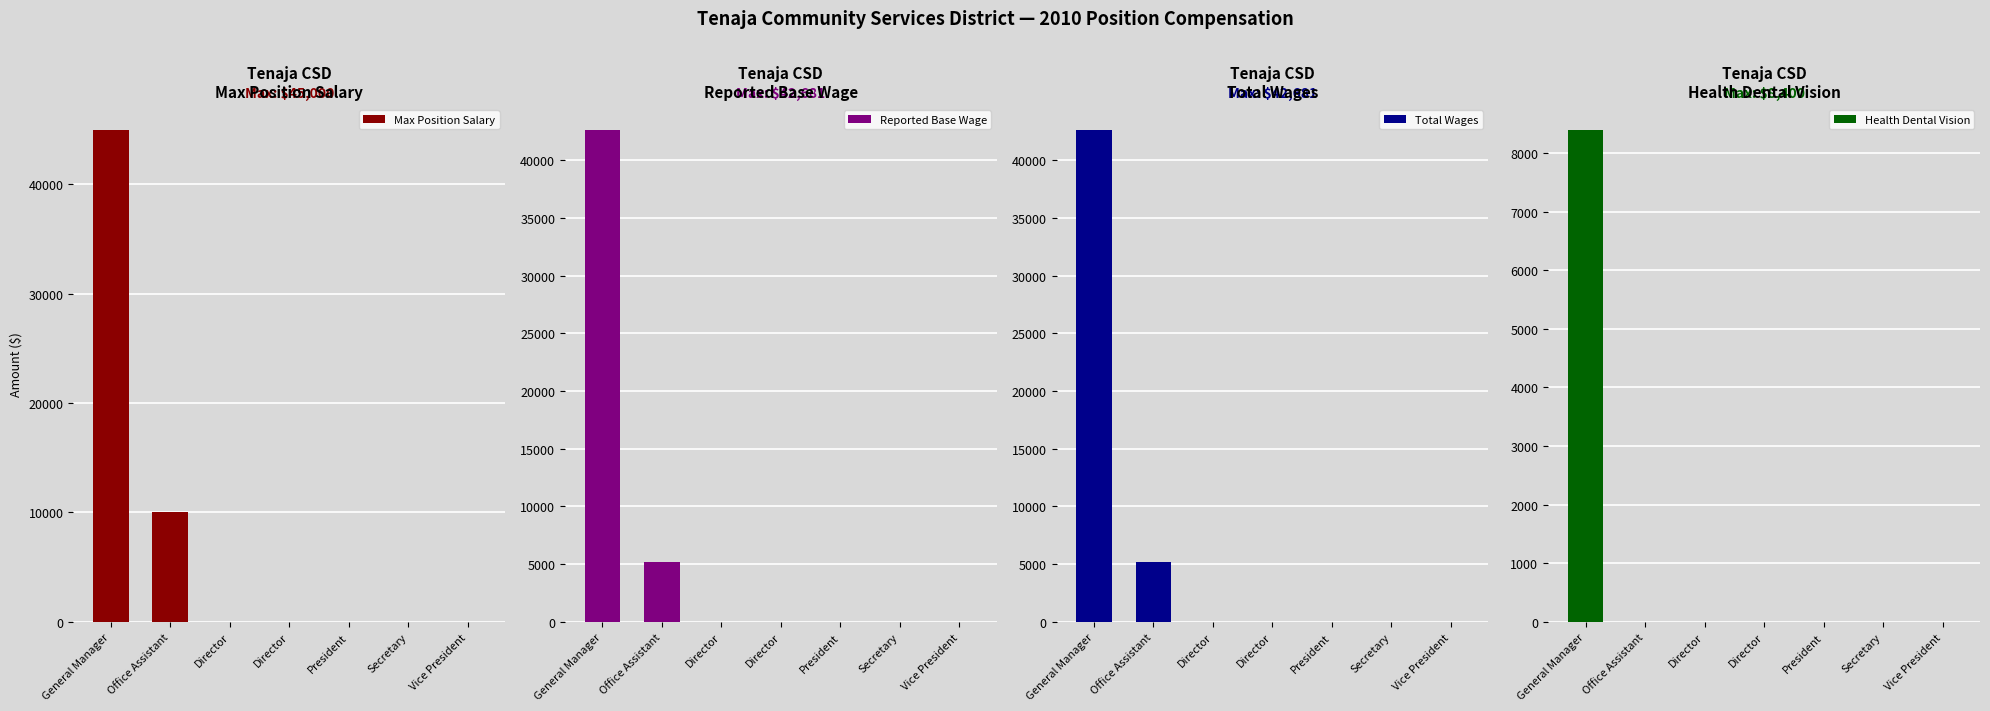

Does the chart contain any negative values?

No